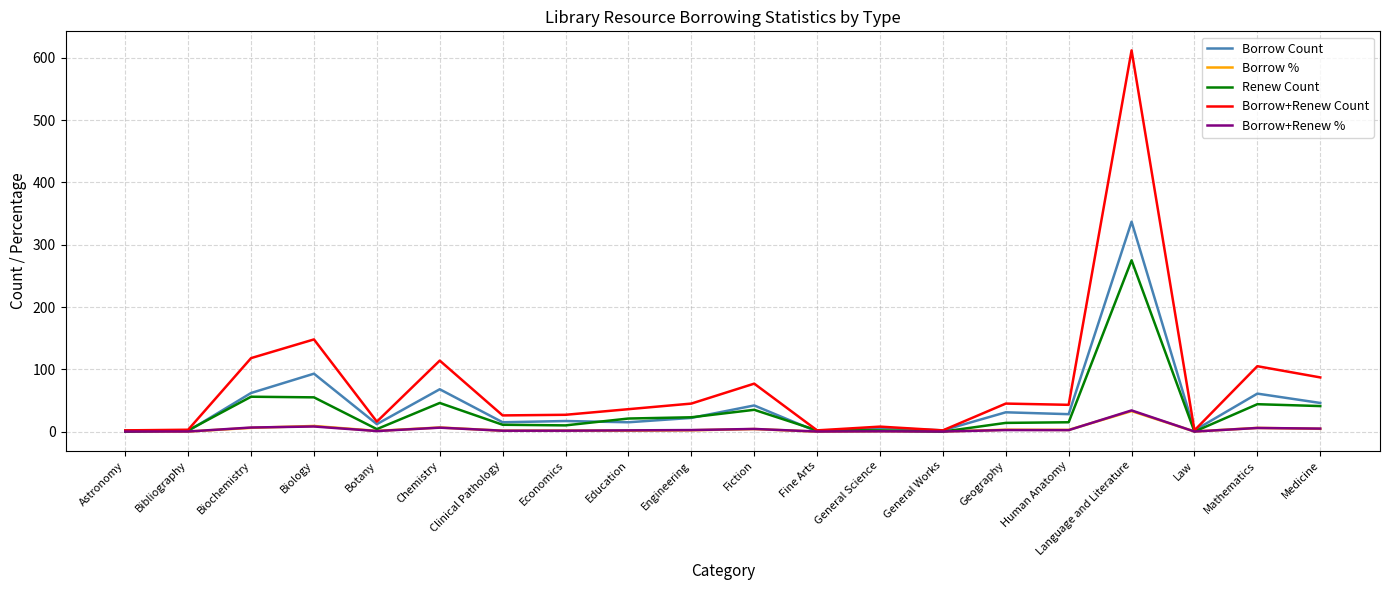

Where does the Renew Count series first go above 15?

Biochemistry